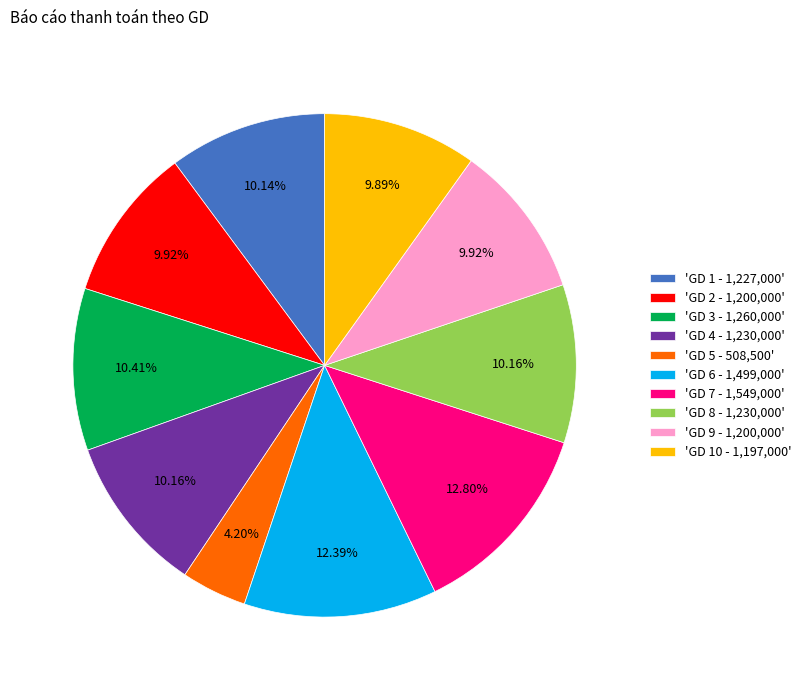

Is the sum of 'GD 3 - 1,260,000' and 'GD 7 - 1,549,000' greater than half?

No